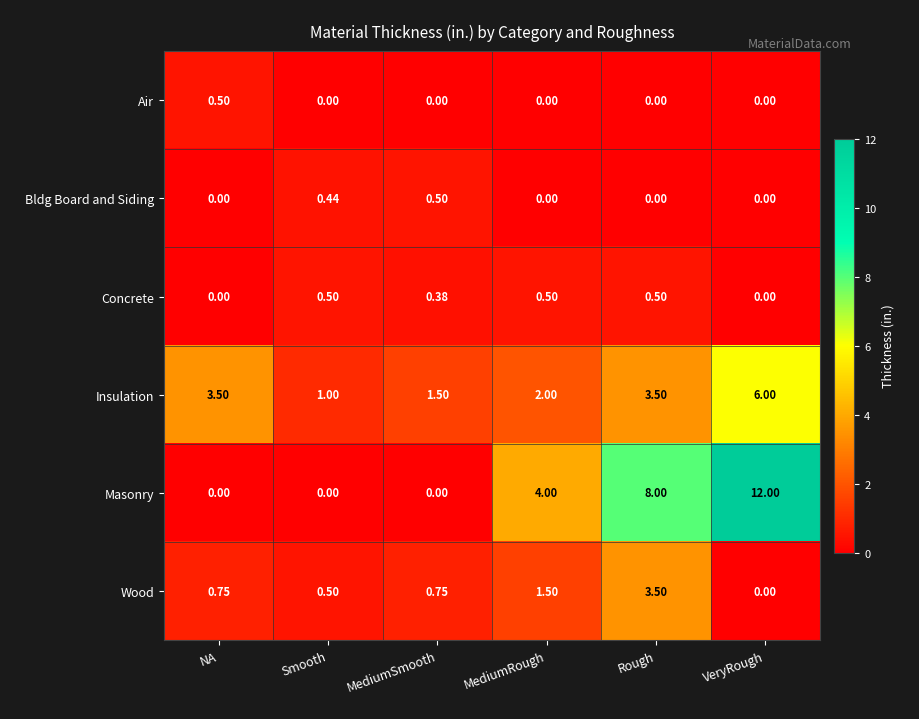

Count the number of categories in the chart.

6